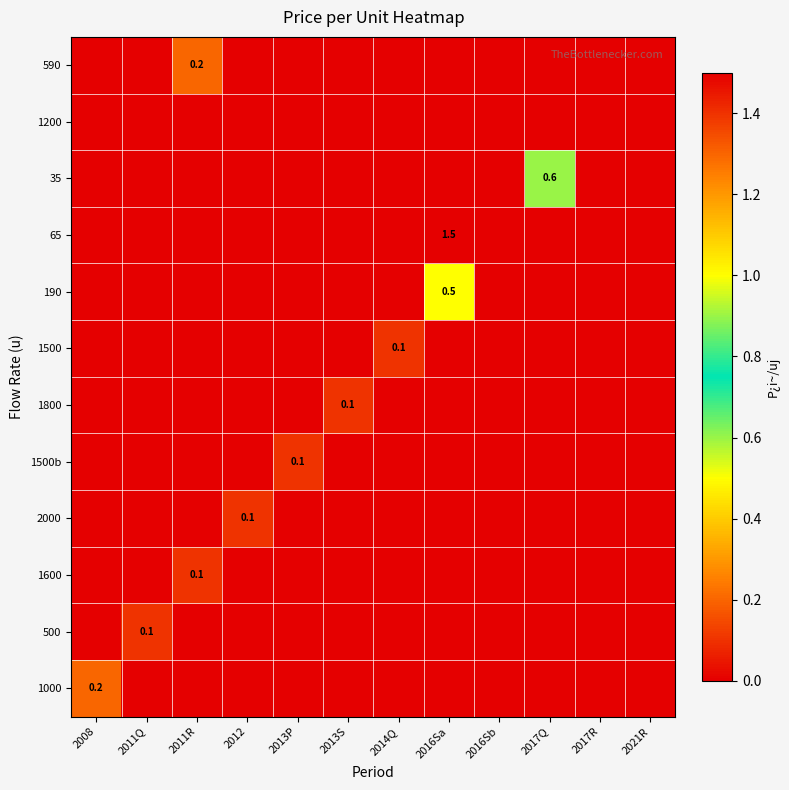

How many data points does each series have?

12